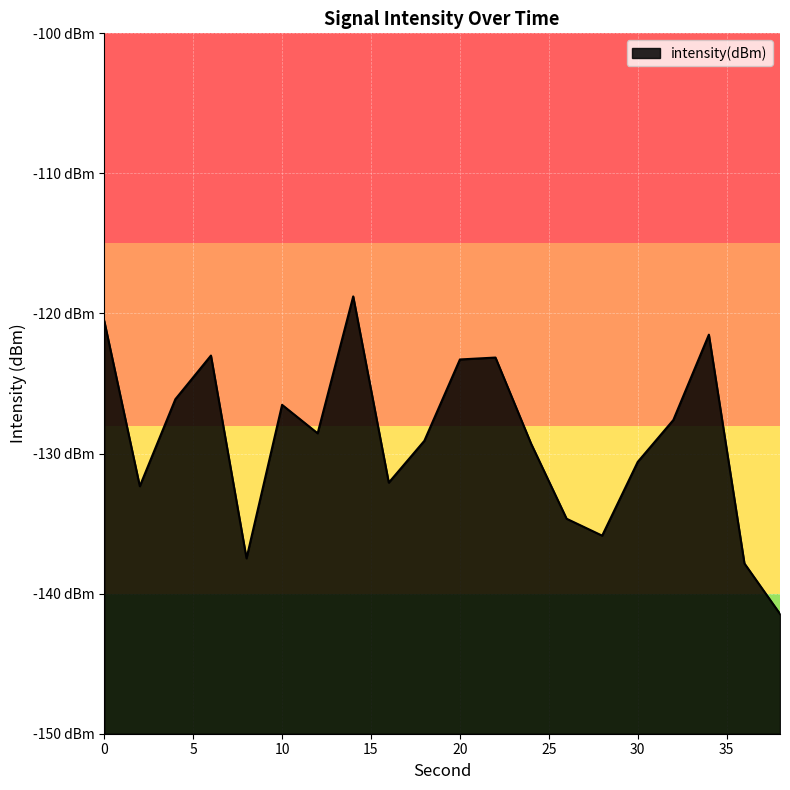

What is the difference between the values at 38 and 20?

18.2